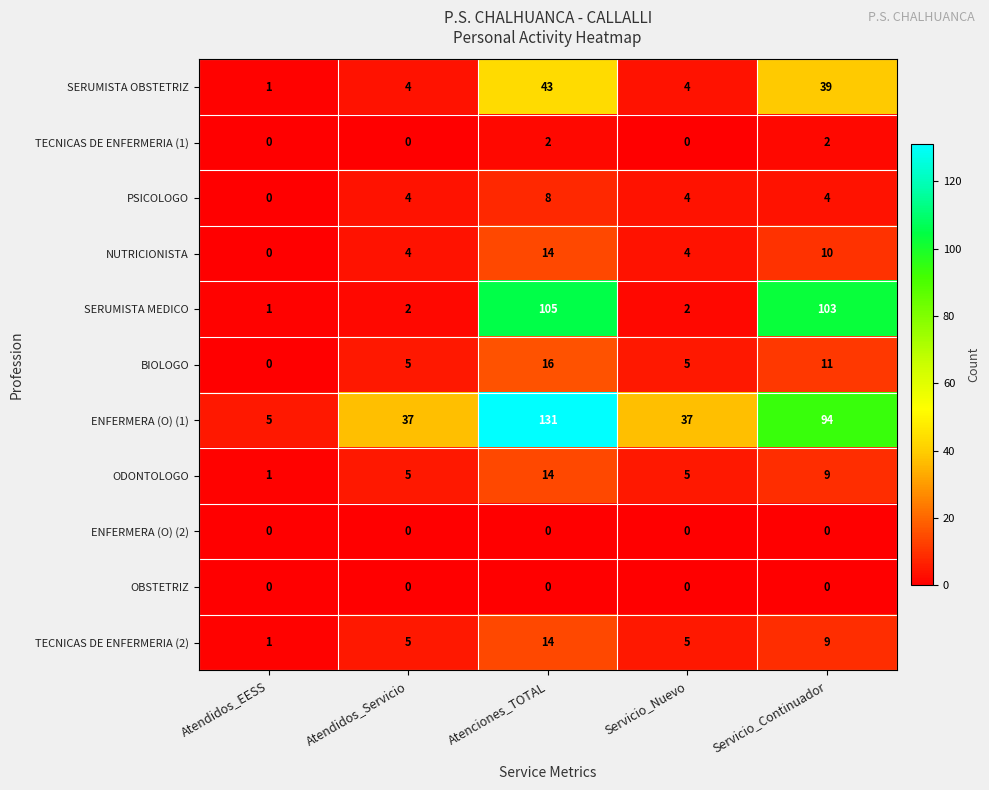

Where is SERUMISTA MEDICO nearest to the value 53?

Servicio_Continuador